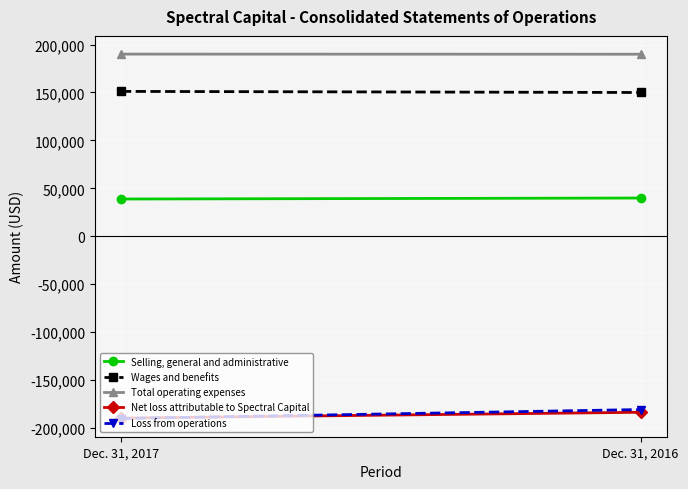

The value of Selling, general and administrative at Dec. 31, 2016 is 10451. True or false?

False